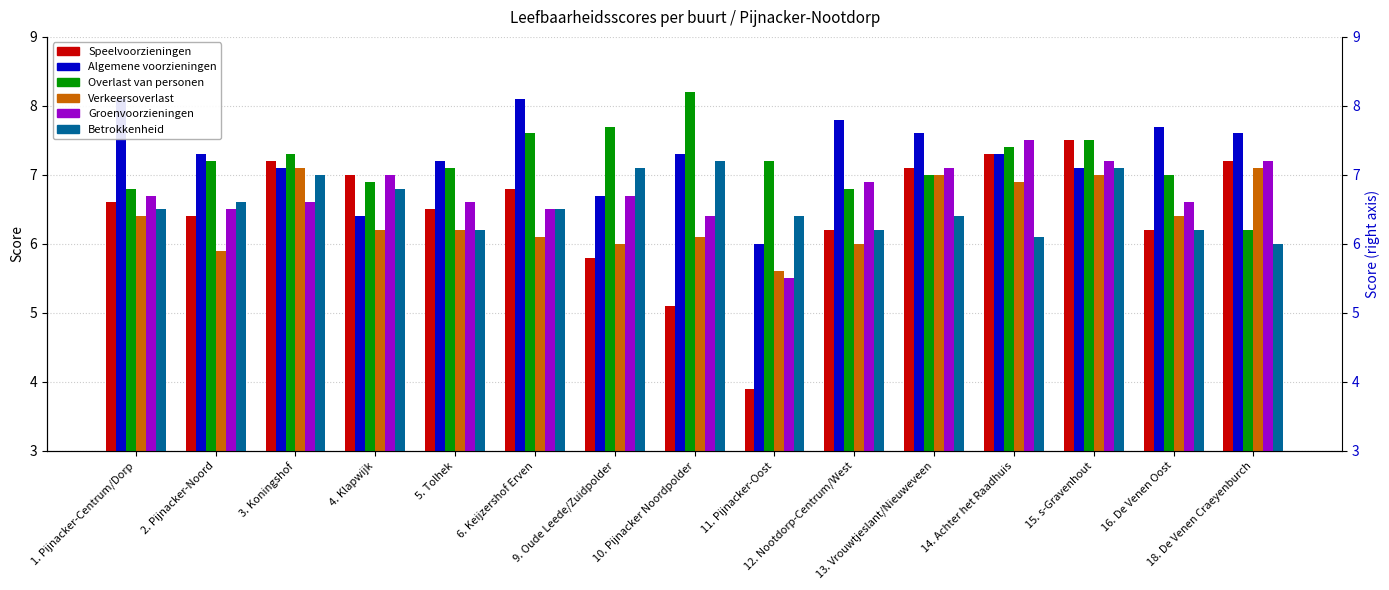

How many data points does each series have?

15